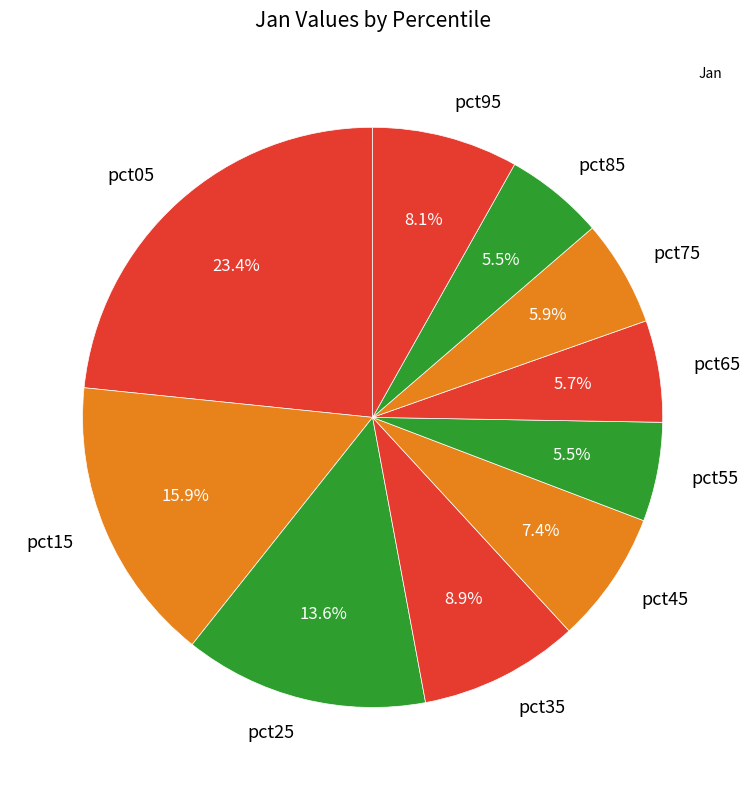

Which category has the biggest portion of the pie?

pct05